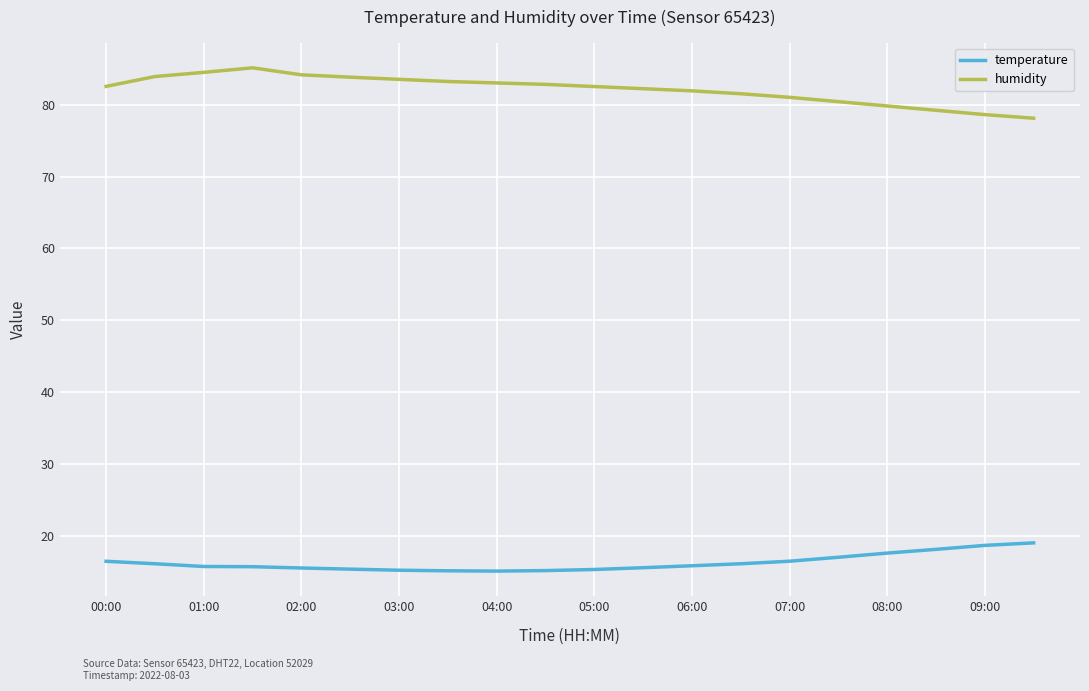

Which series has the largest total across all categories?

humidity